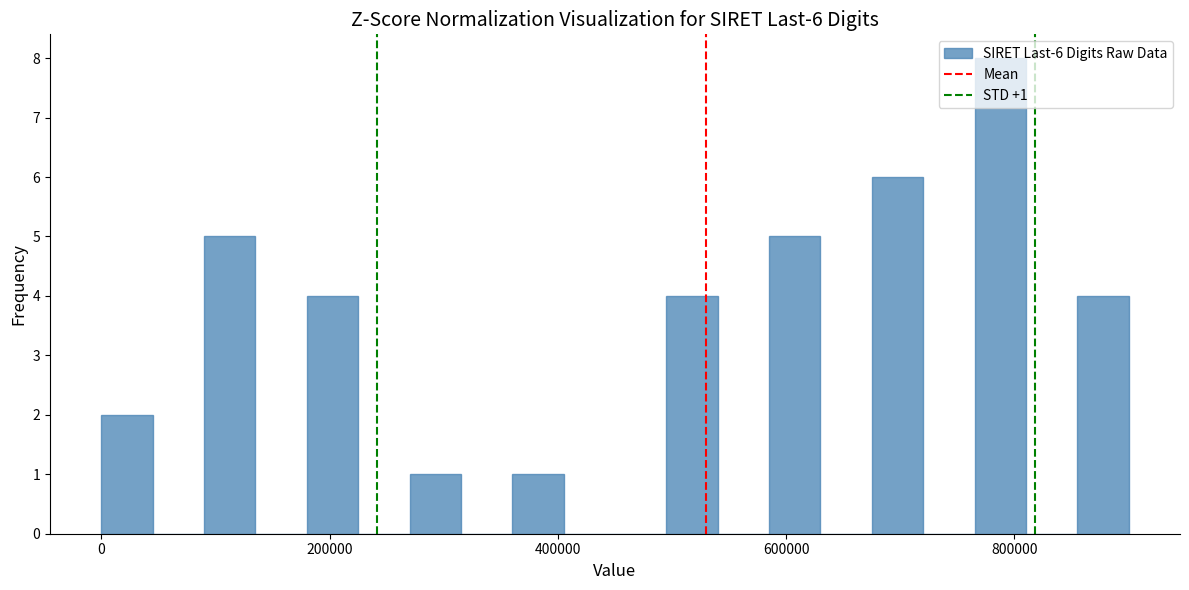

Around what value on the x-axis is the tallest bar? Give the approximate position of its centre, as read against the axis.

780000